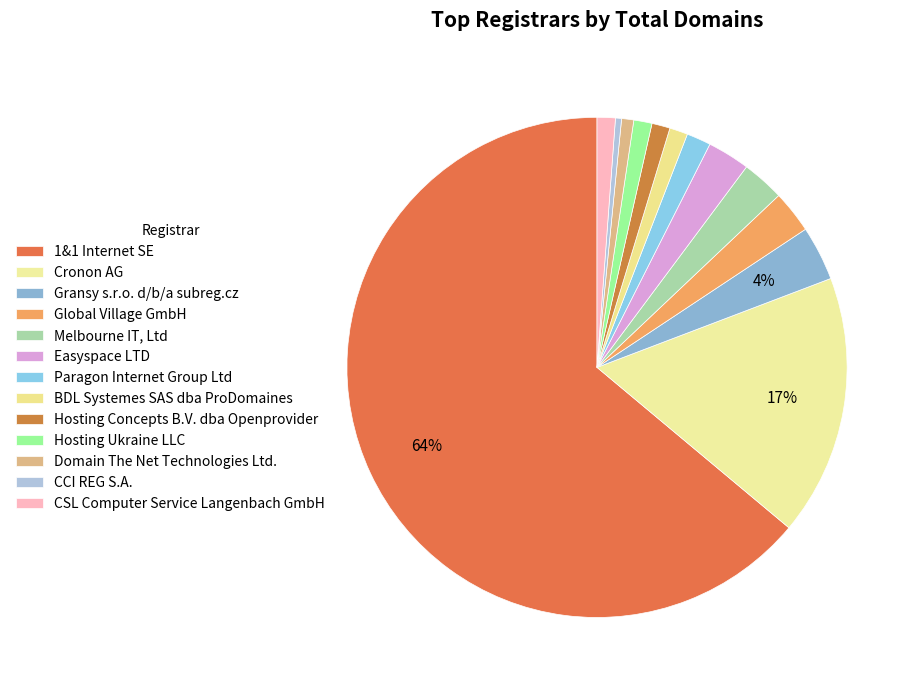

What is the ratio of the value at Cronon AG to the value at Melbourne IT, Ltd?

6.1